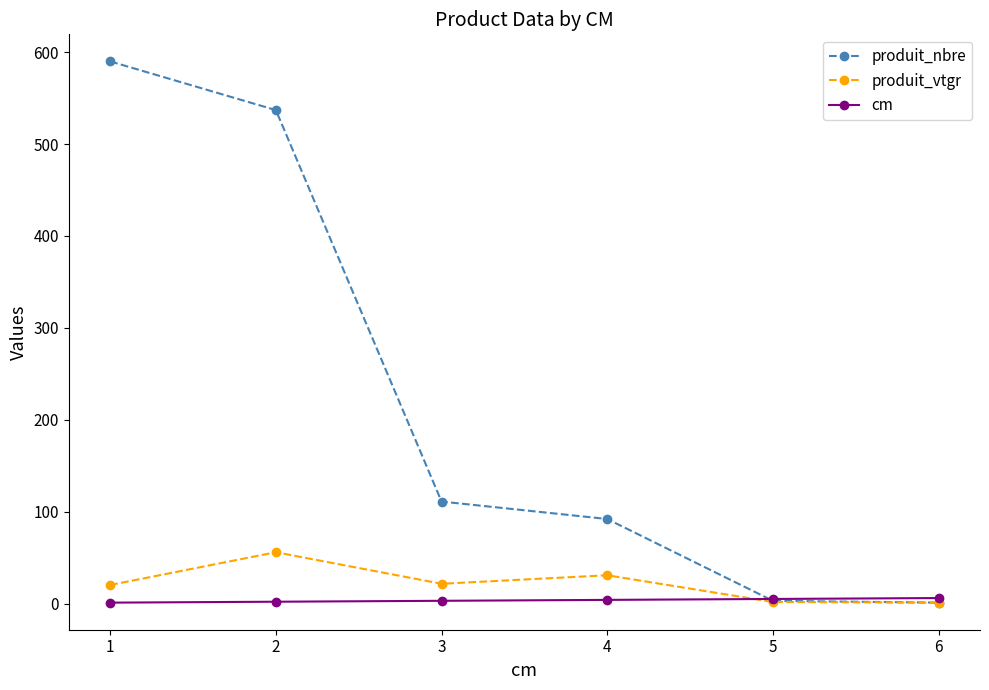

What is the value of the cm point at the 2nd from the left?

2.0